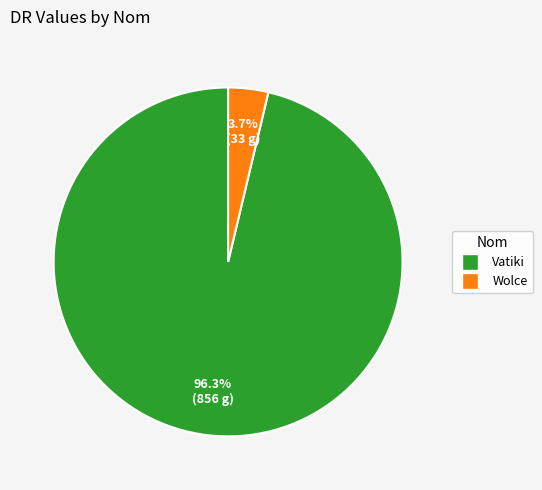

Do Vatiki and Wolce together represent more than half of the pie?

Yes